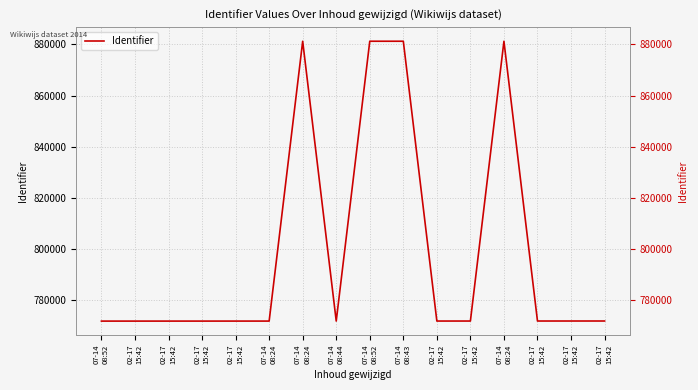

What value does the data have at 07-14
08:24?

881192